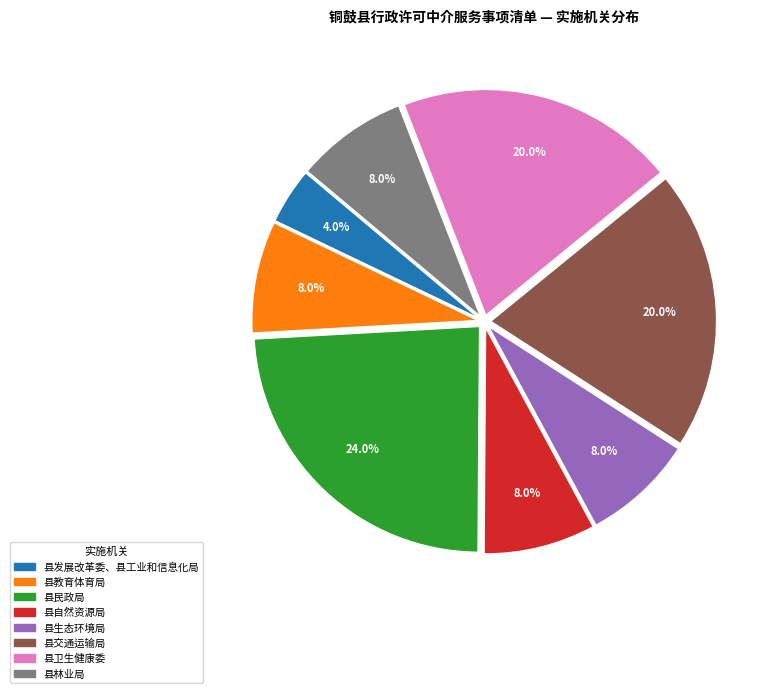

Which slice is the largest?

县民政局